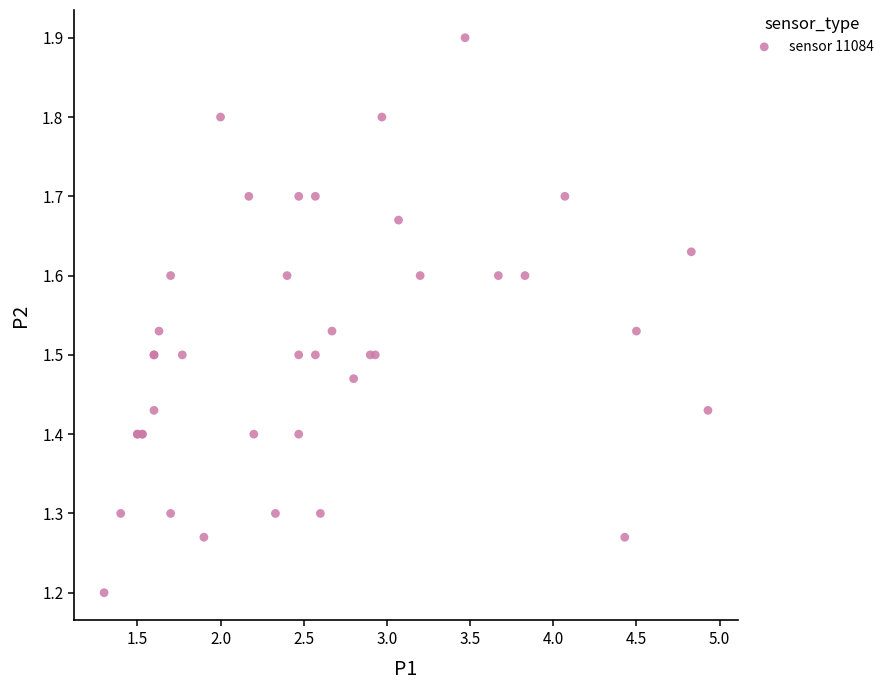

What Y value in the scatter plot is closest to 1?

1.2